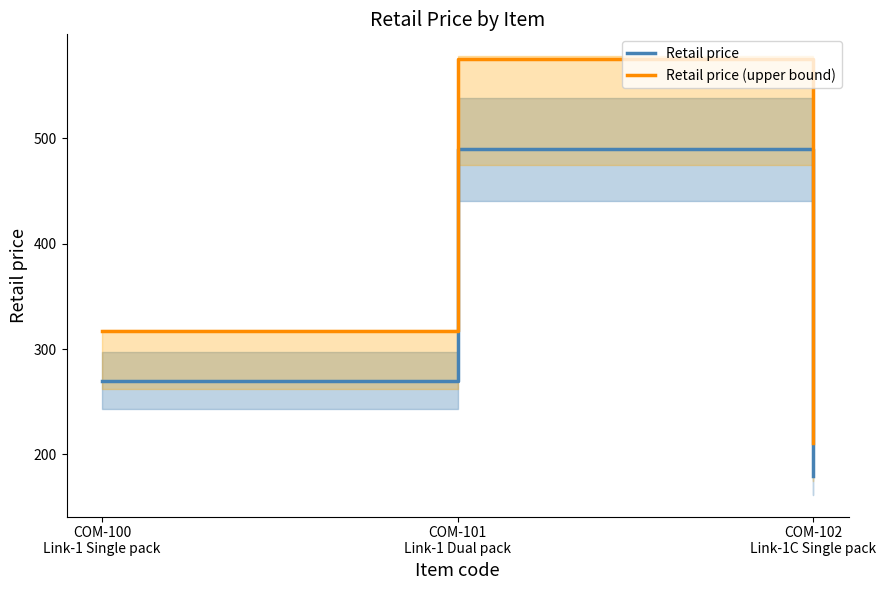

What is the total value across all series at COM-102
Link-1C Single pack?

391.1